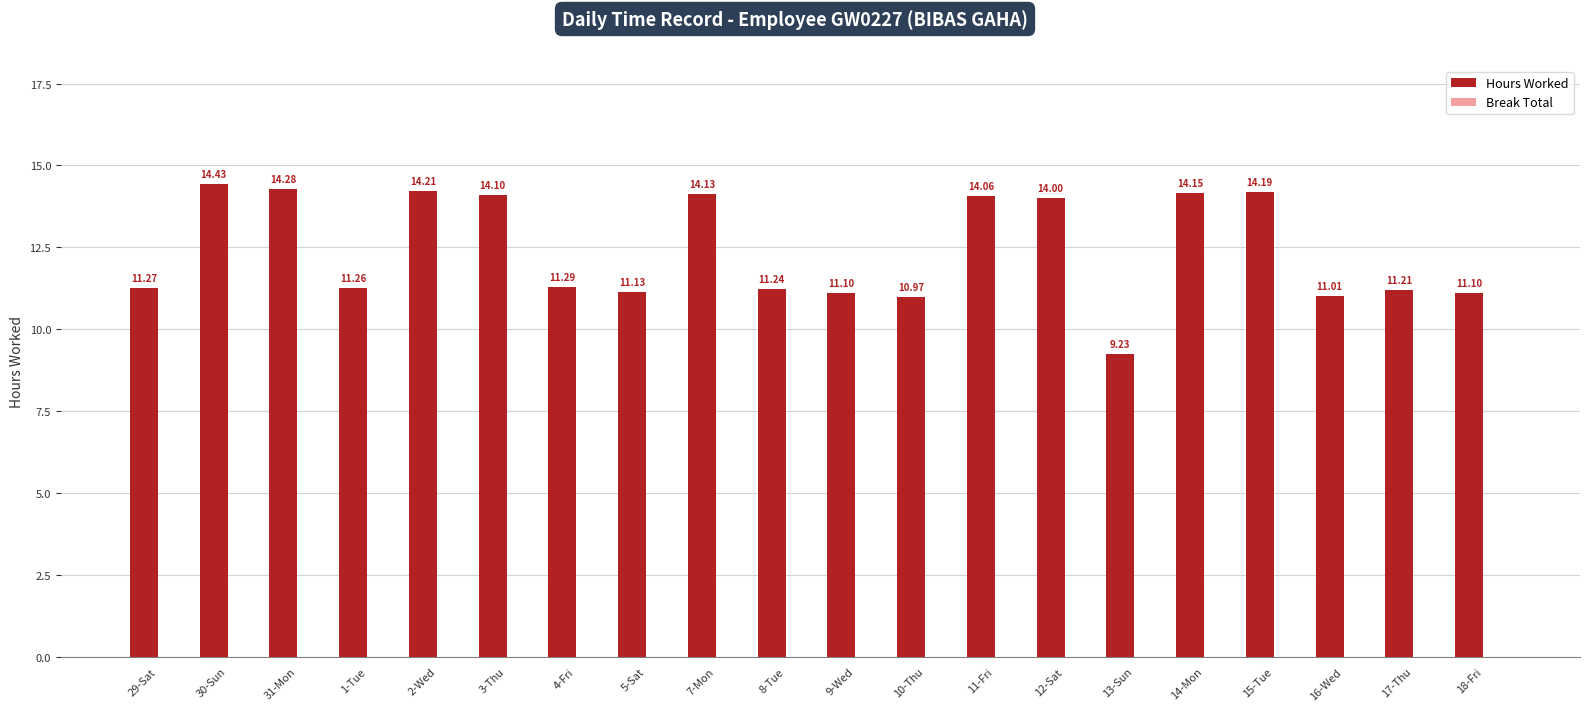

Between 17-Thu and 14-Mon, which is larger?

14-Mon